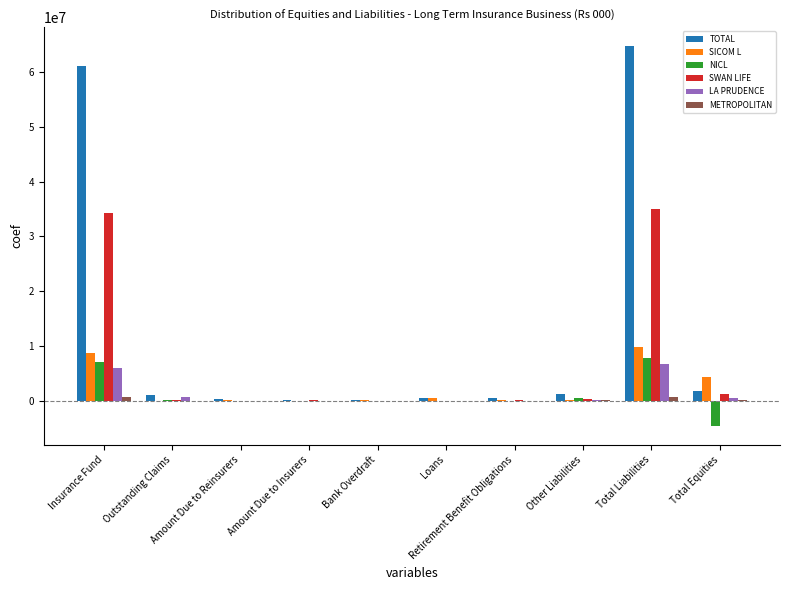

What is the maximum value for SWAN LIFE?

34969771.5